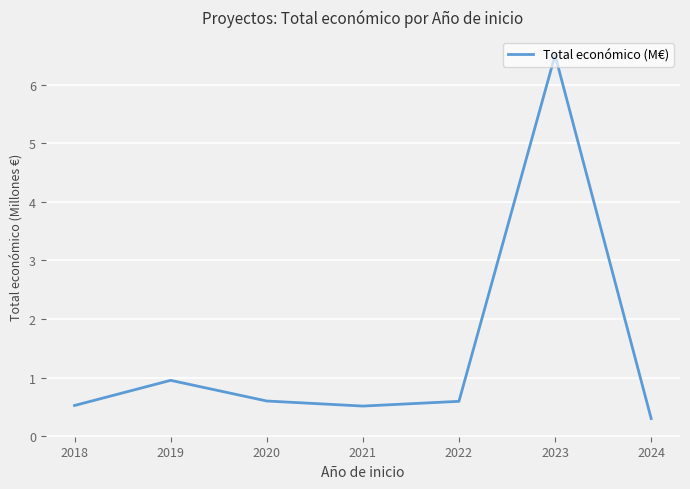

Reading left to right, list all the values displayed in this chart.

0.5	1.0	0.6	0.5	0.6	6.5	0.3